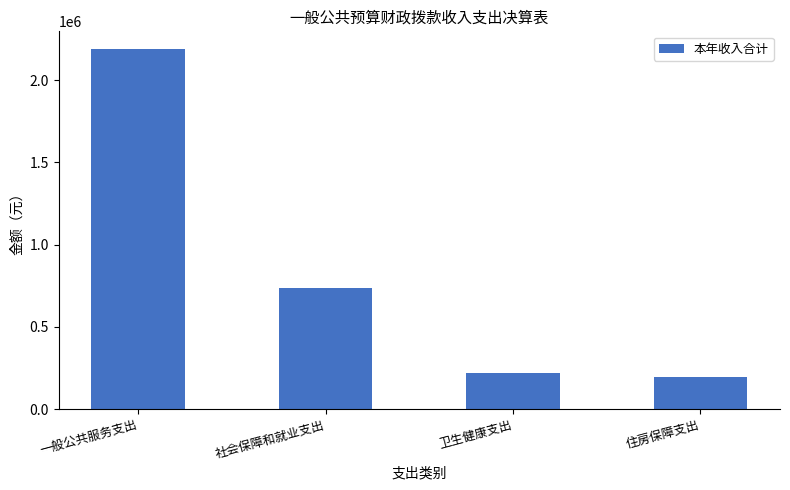

What is the difference between the maximum and minimum values?

1990197.4